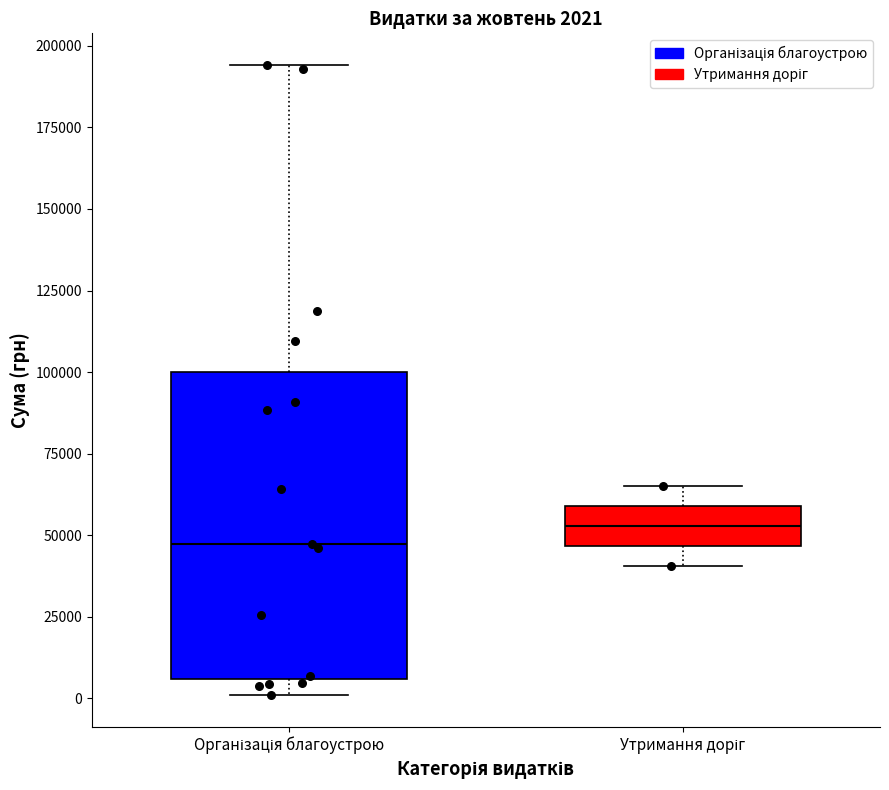

Which box has the highest median line?

Утримання доріг